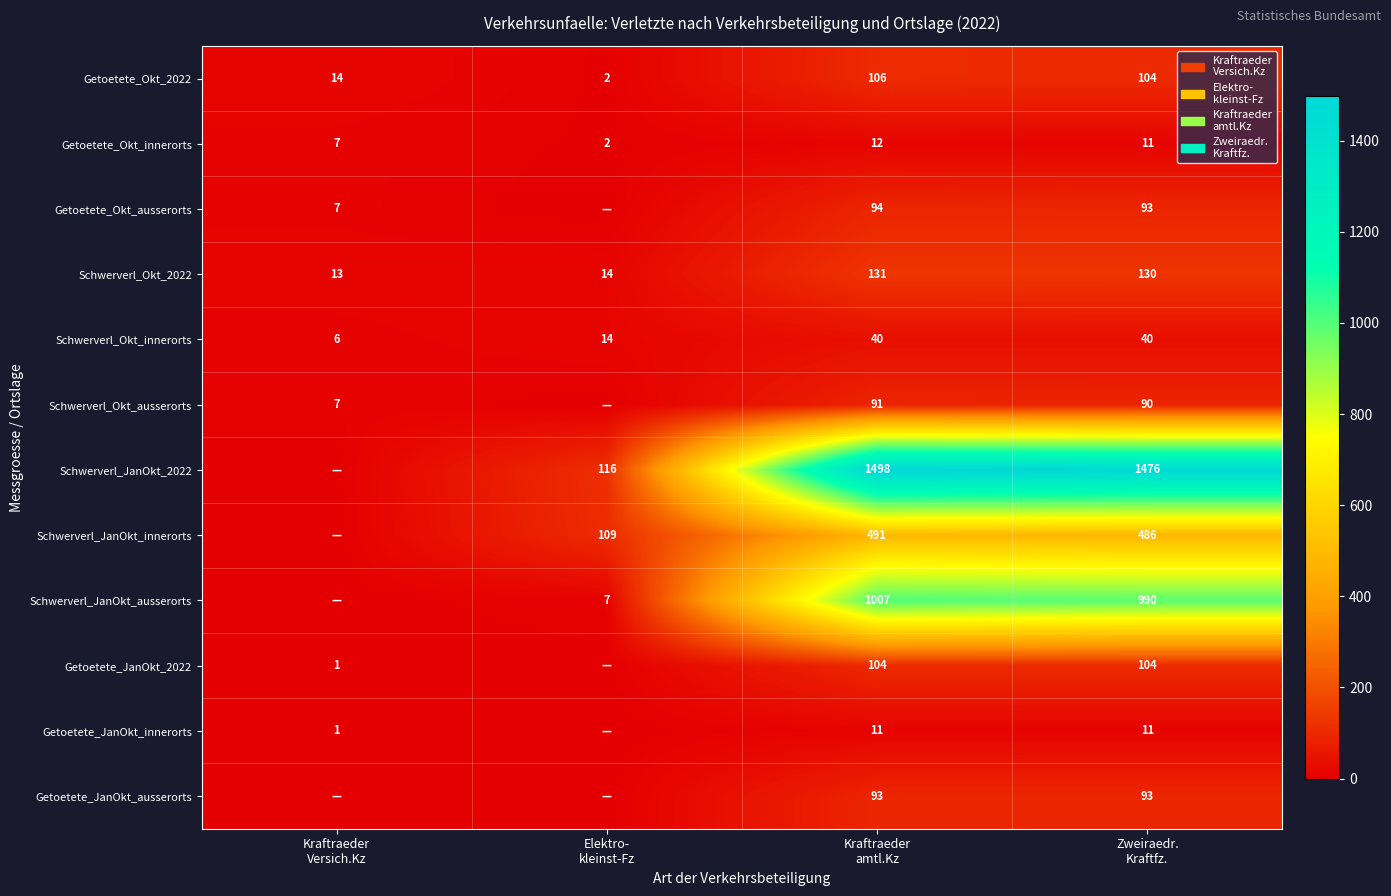

What is the lowest value of the Schwerverl_Okt_innerorts series?

6